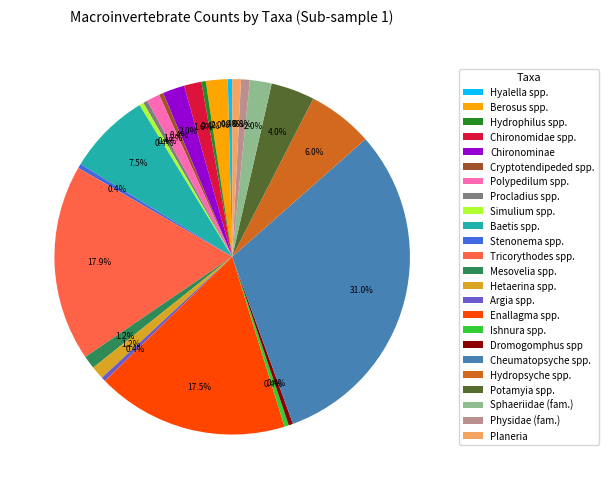

Count the number of slices in the pie.

24